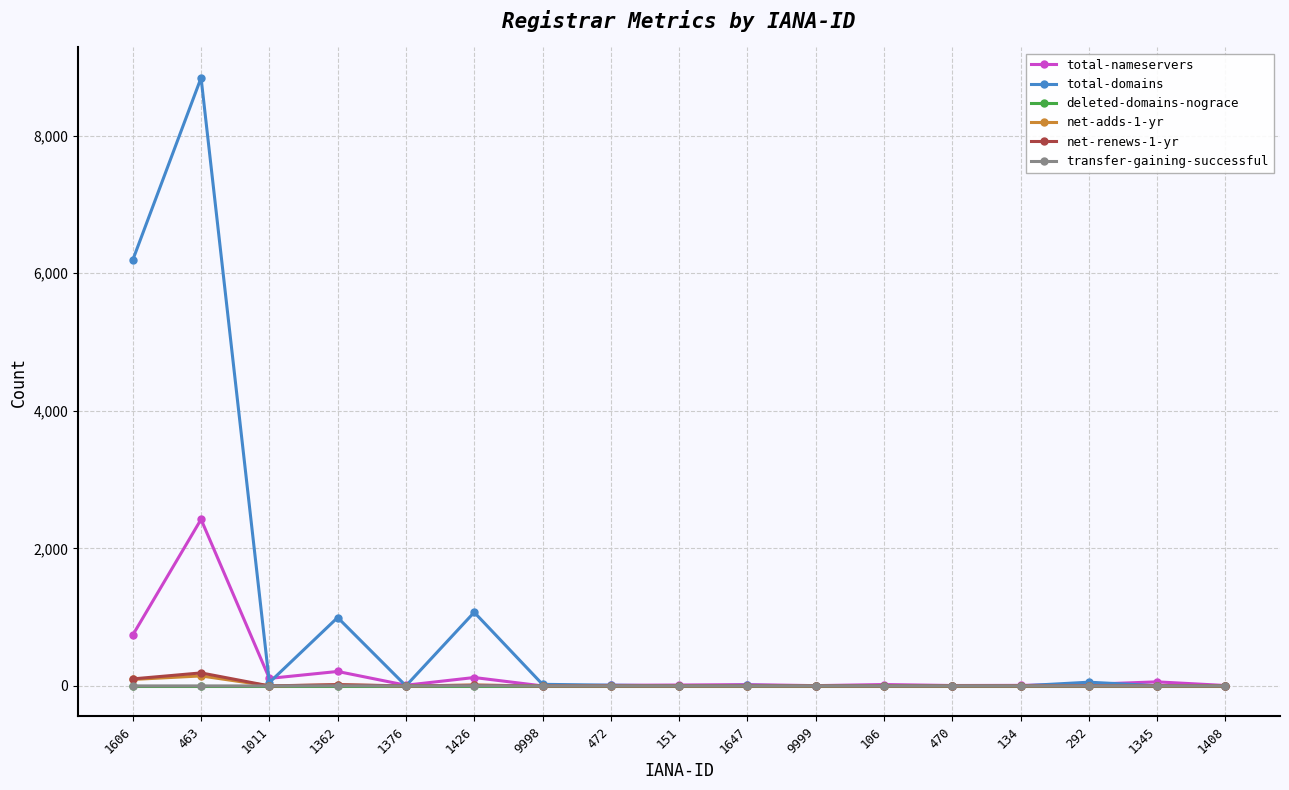

At how many categories does at least one series exceed 4832?

2